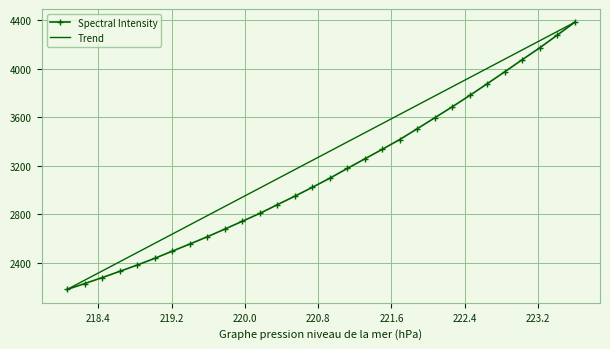

What is the label of the 10th point from the right?

221.8812